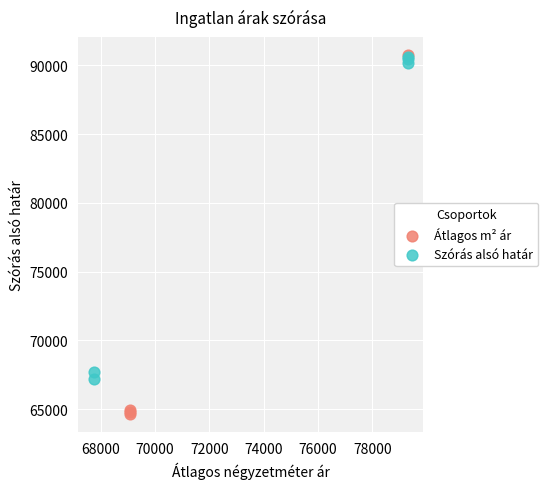

Which series reaches the minimum Y coordinate?

Átlagos m² ár